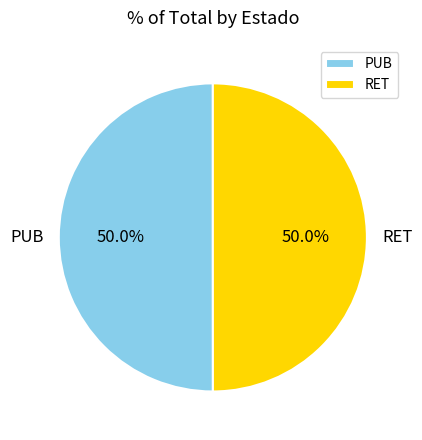

The PUB slice represents 50% of the pie. True or false?

True